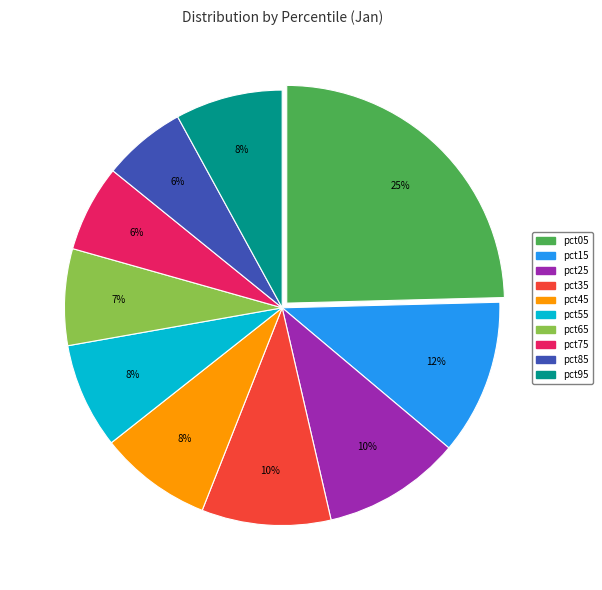

True or false: pct55 accounts for 8% of the total.

True